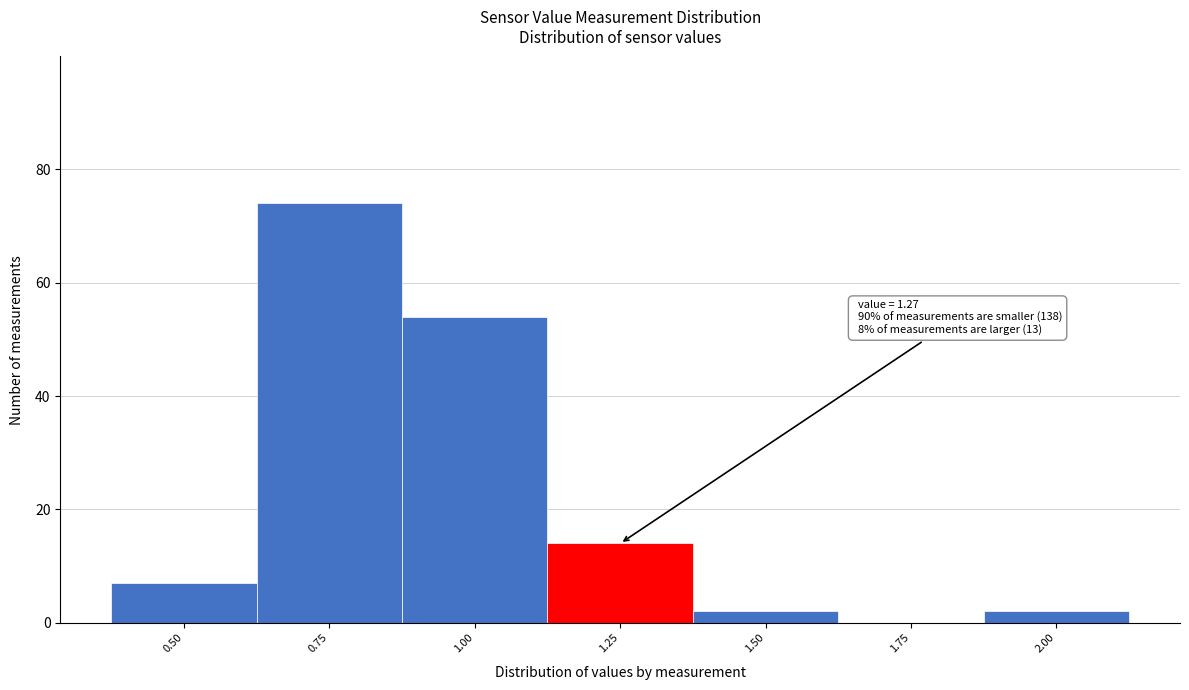

Reading left to right, list all the values displayed in this chart.

0.50=7	0.75=74	1.00=54	1.25=14	1.50=2	1.75=0	2.00=2